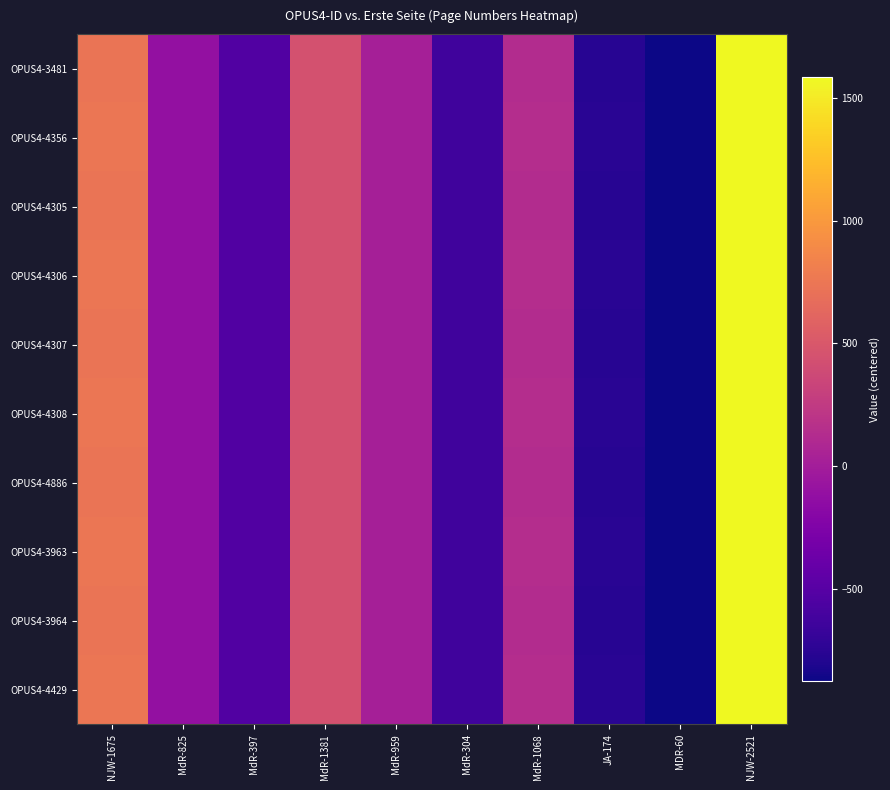

Rank the series by their maximum value, from highest to lowest.

OPUS4-4356, OPUS4-4306, OPUS4-4308, OPUS4-3963, OPUS4-4429, OPUS4-3481, OPUS4-4305, OPUS4-4307, OPUS4-4886, OPUS4-3964